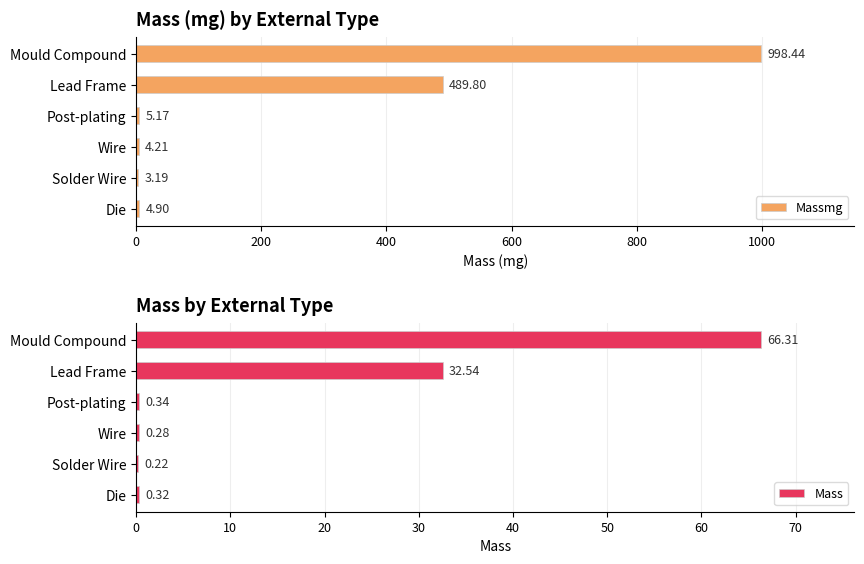

At which label is Massmg closest to 500?

Lead Frame